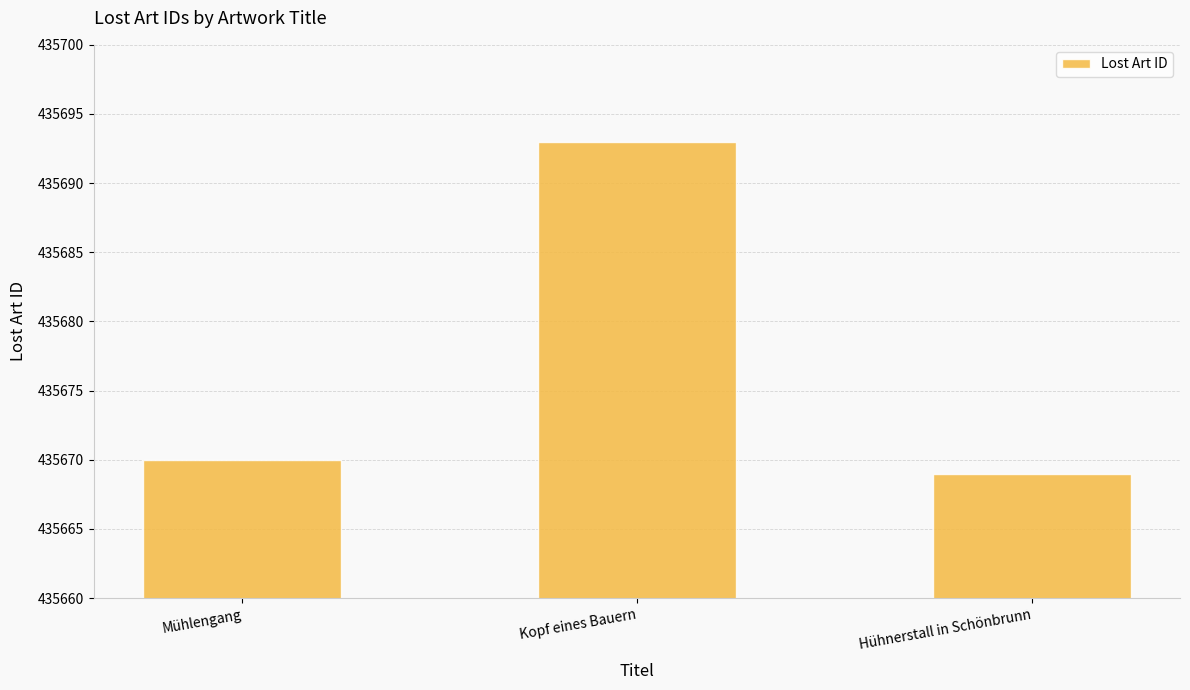

Does the chart contain any negative values?

No